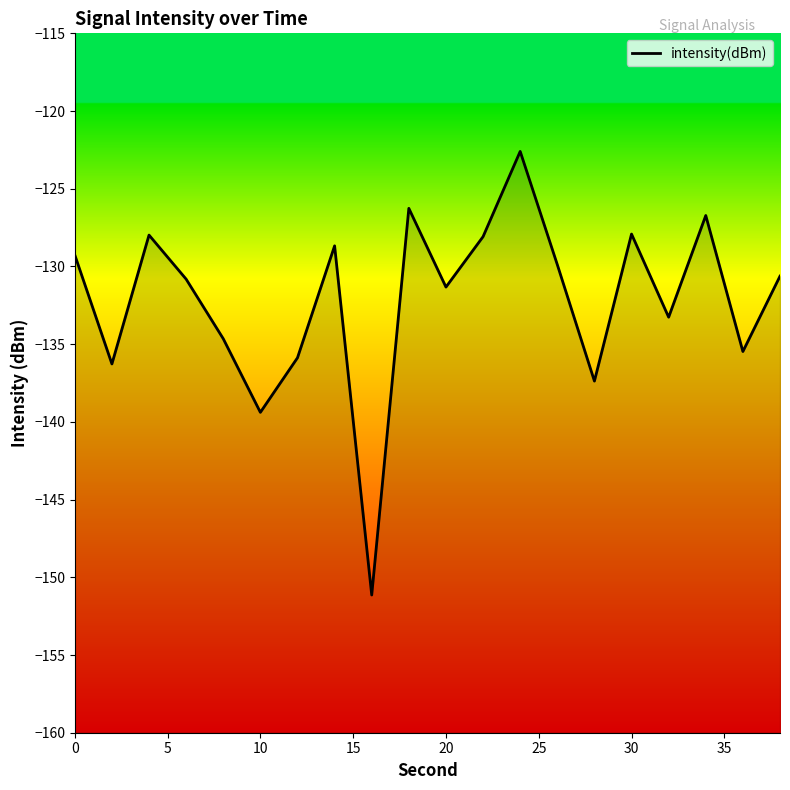

How many interior local valleys (lower than both neighbors) does the data have?

7